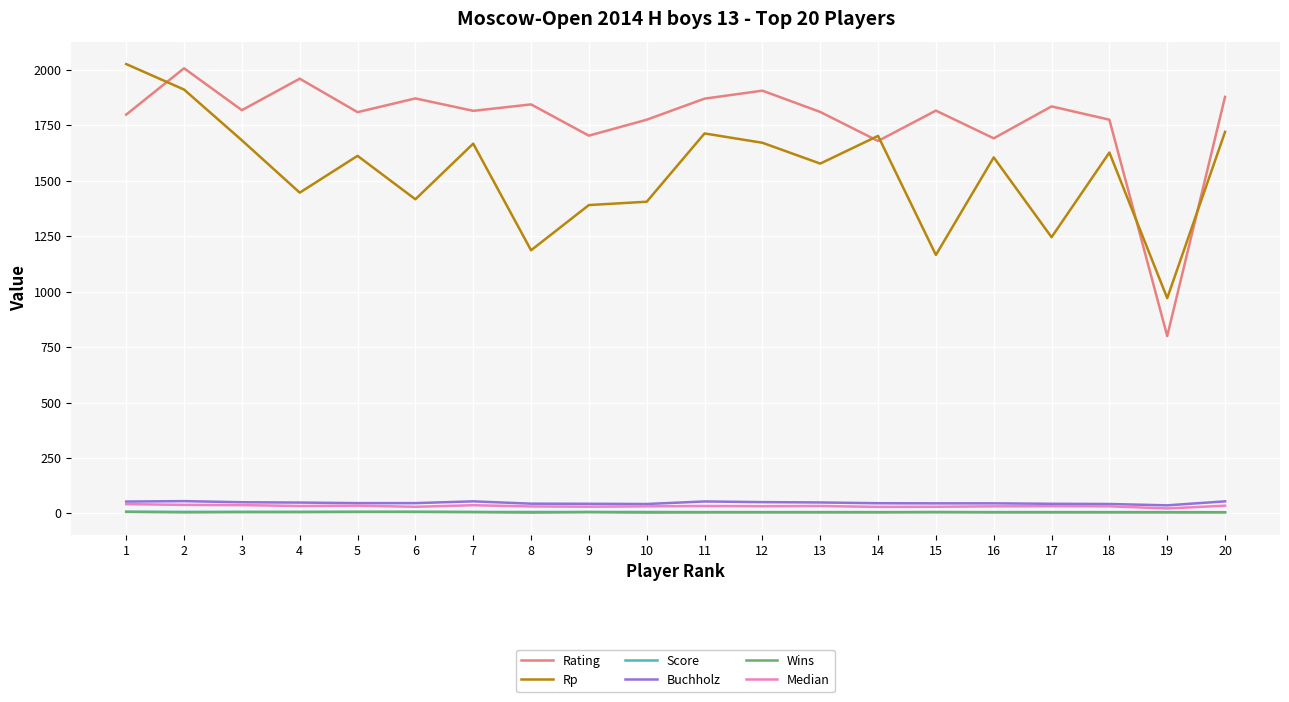

What value does the Rp series have at 9?

1391.0